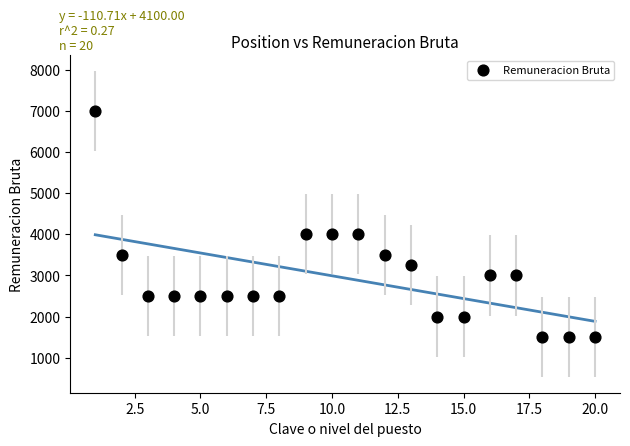

What is the range of X values (max minus min)?

19